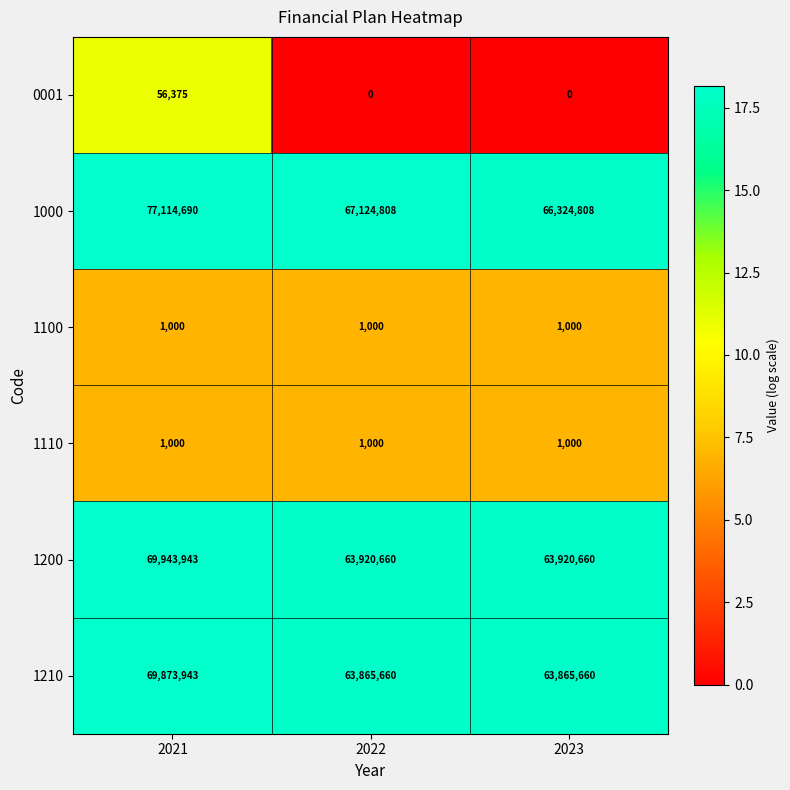

What is the maximum value shown in the chart?

77114690